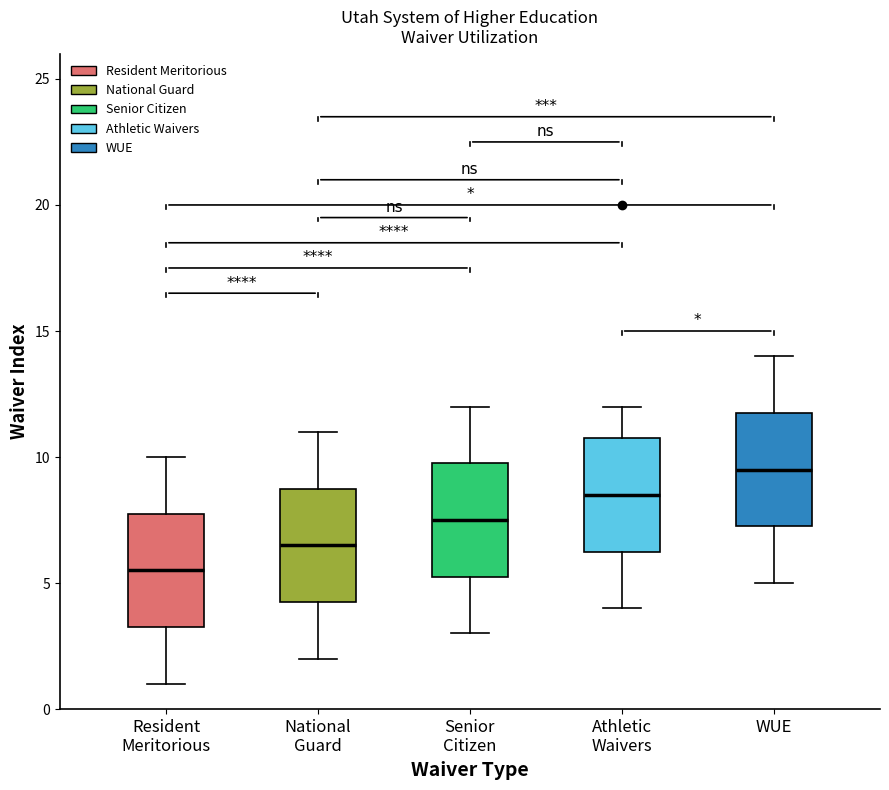

Which box has the highest median line?

WUE